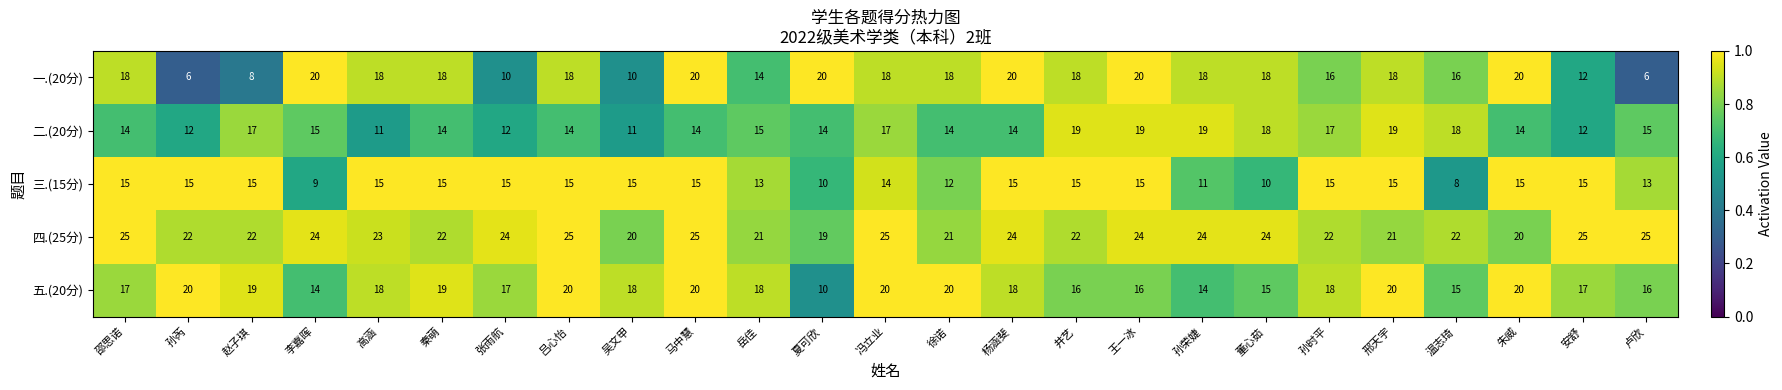

Is it true that 一.(20分) equals 10 at 吴文甲?

True